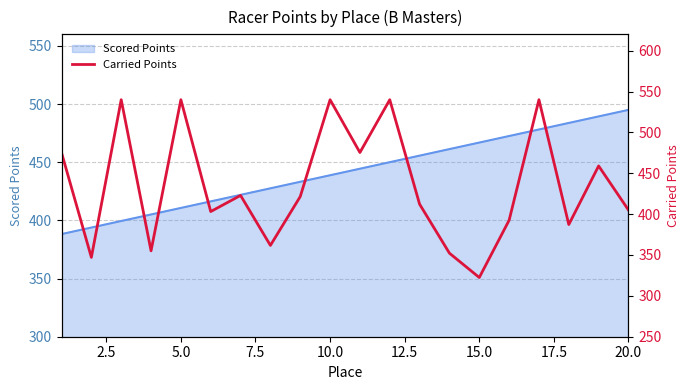

How many categories are shown in the chart?

20